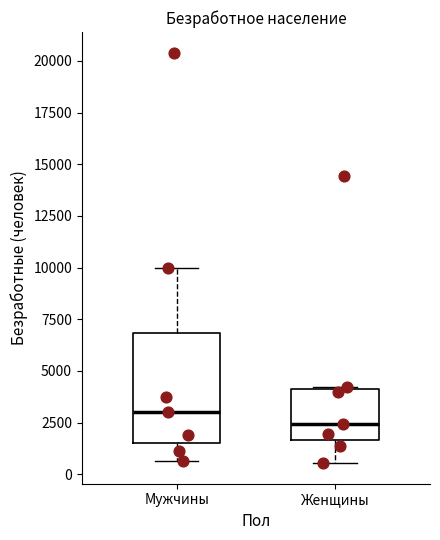

Reading left to right, read every box against the y-axis: the position of its median line, the range the box covers, and the ends of its whiskers. The values are not printed on the chart, so give them approximately, as read against the axis.

Мужчины: median 3000, box 1500 to 7000, whiskers 500 to 10000
Женщины: median 2500, box 1500 to 4000, whiskers 500 to 4000